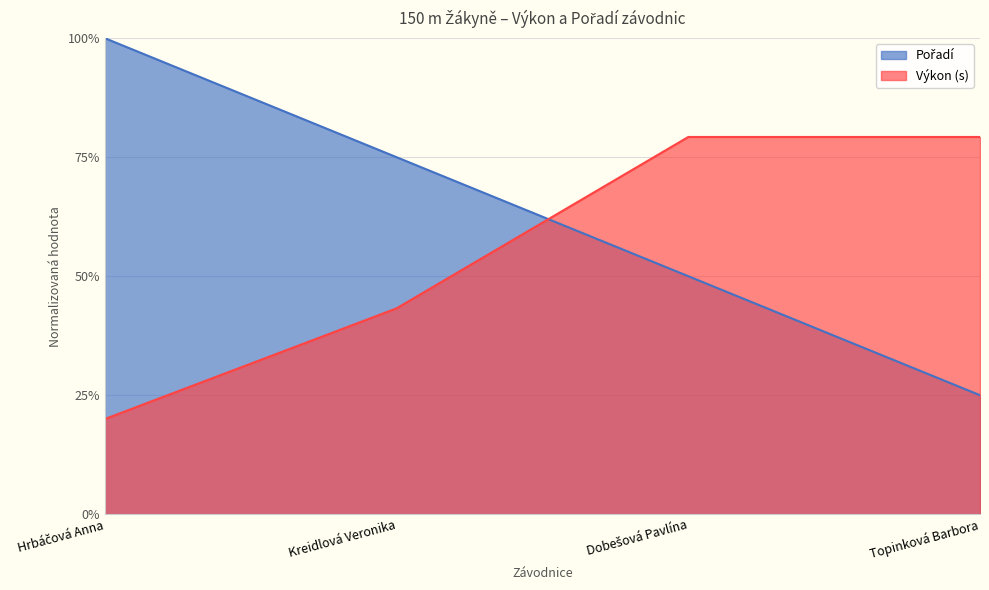

What are all the series names shown in the legend?

Pořadí, Výkon